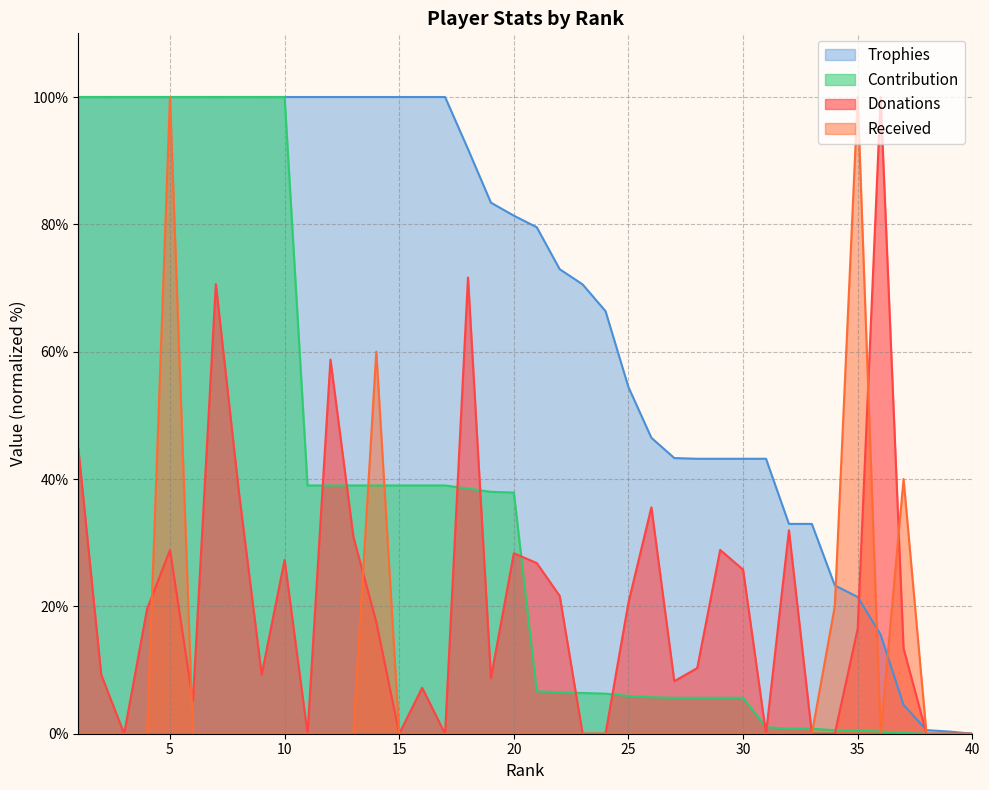

True or false: Contribution has more than 1 interior local peaks.

False